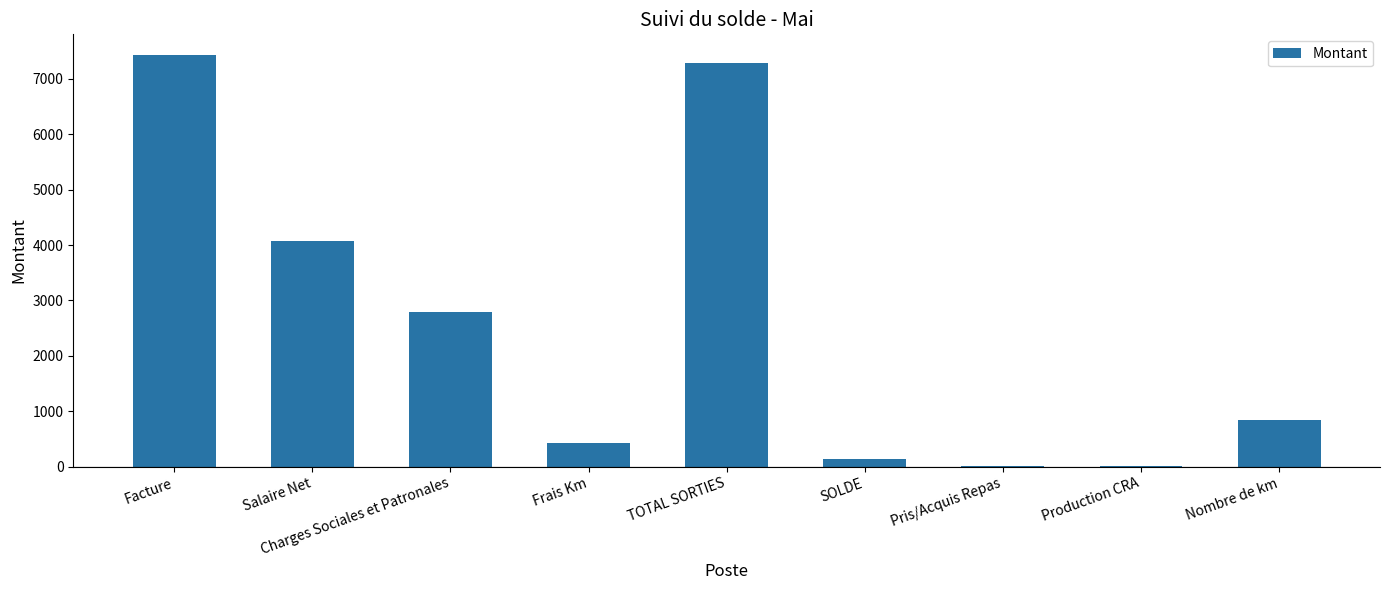

Approximately how many times larger is the value at Charges Sociales et Patronales compared to Facture?

0.4